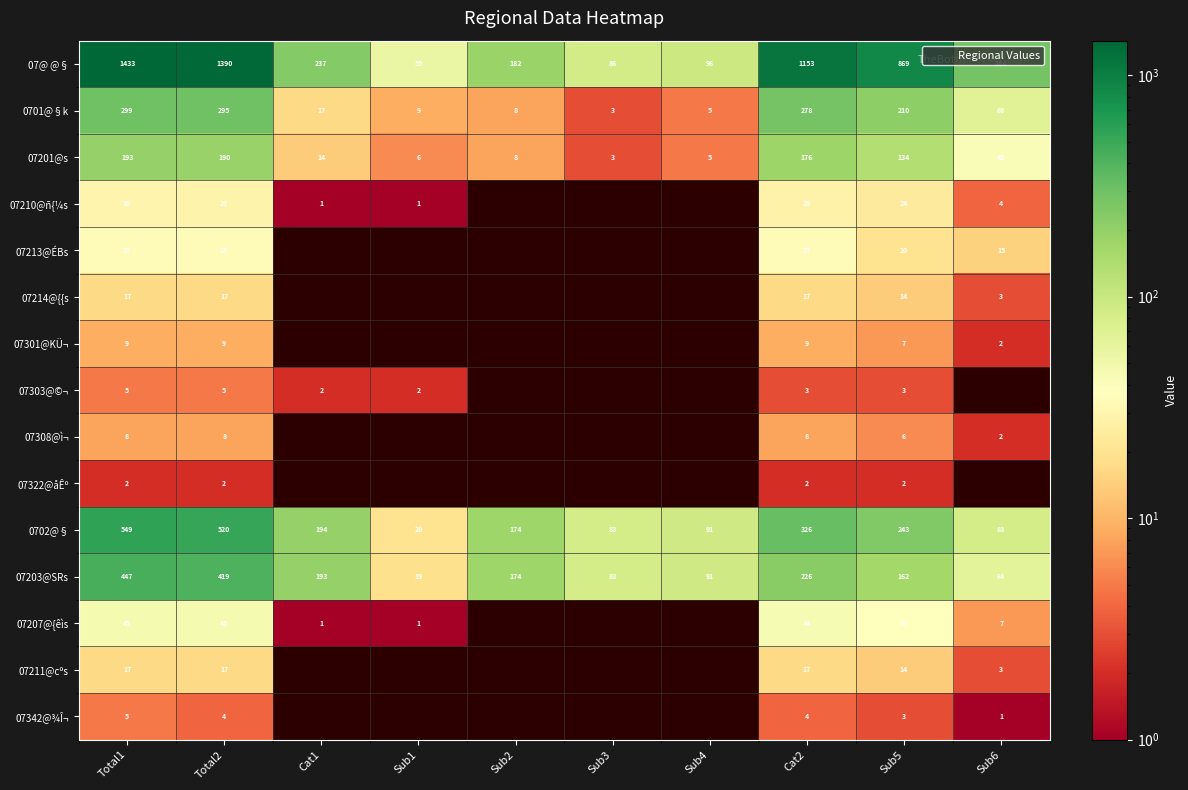

At which category is the sum across all series the highest?

Total1